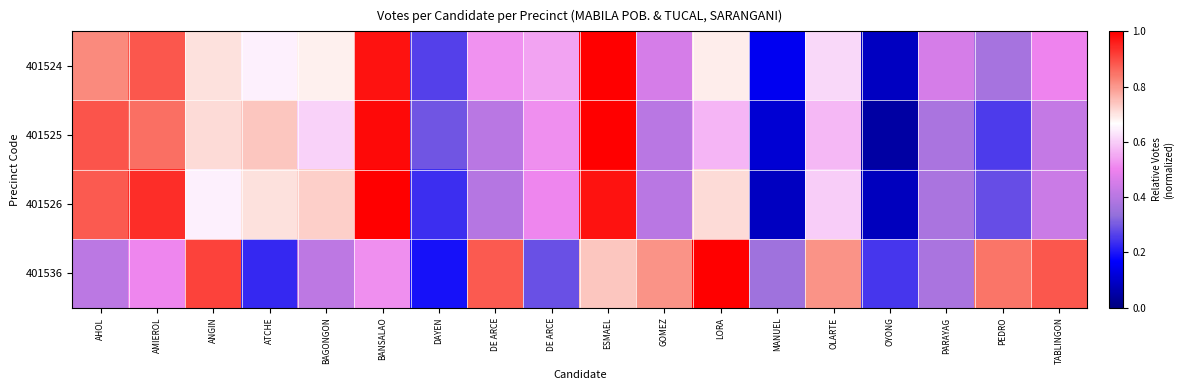

How many distinct data groups are displayed?

4